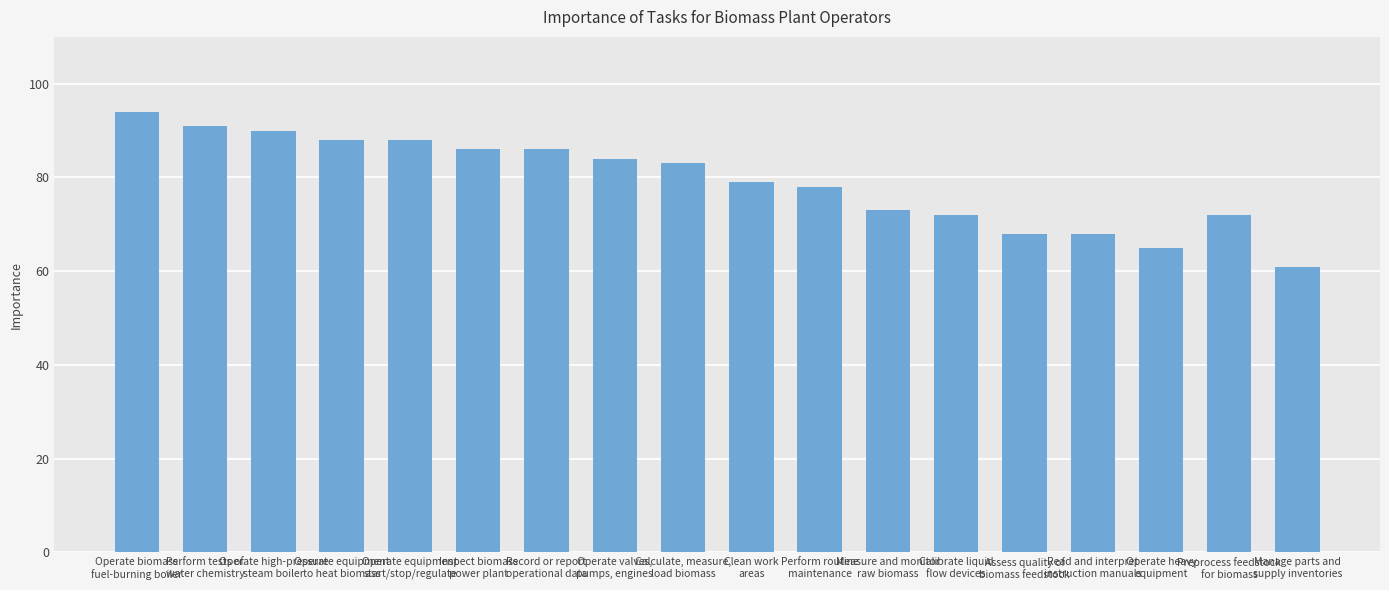

Approximately how many times larger is the value at Perform tests of
water chemistry compared to Clean work
areas?

1.2